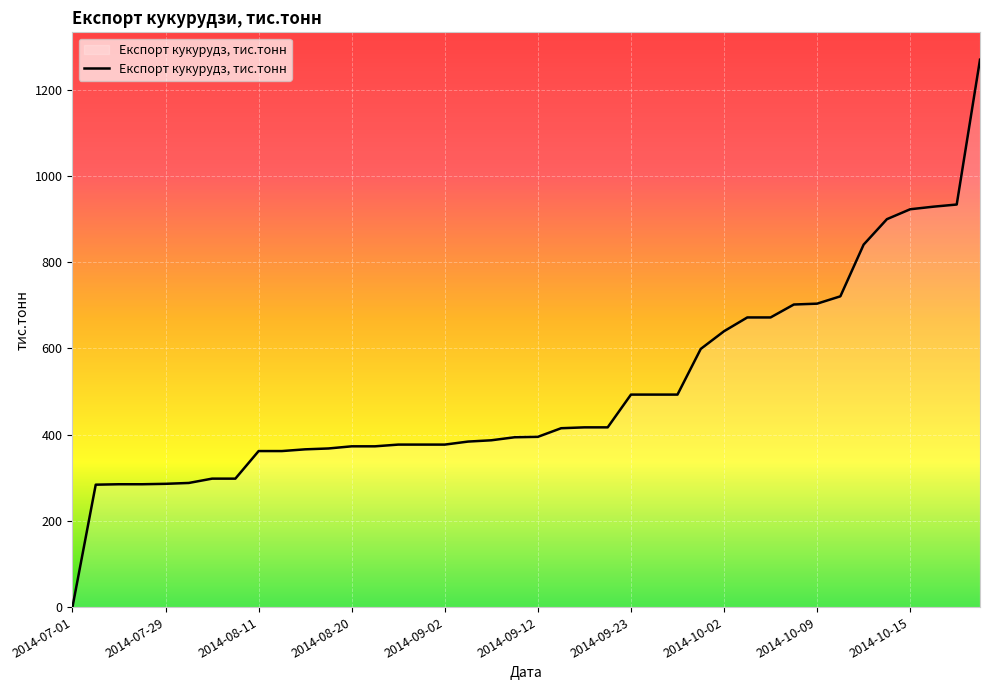

What is the greatest value displayed?

1270